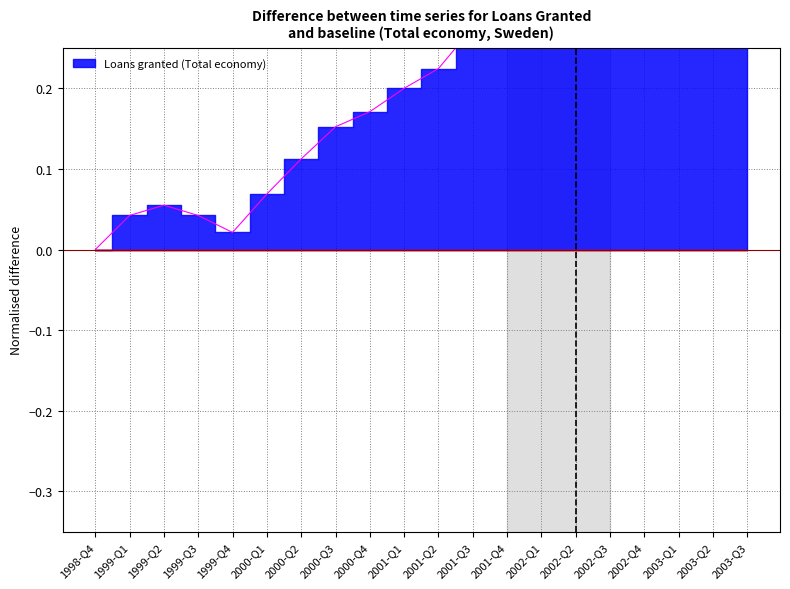

How many interior local peaks (higher than both neighbors) does the data have?

4